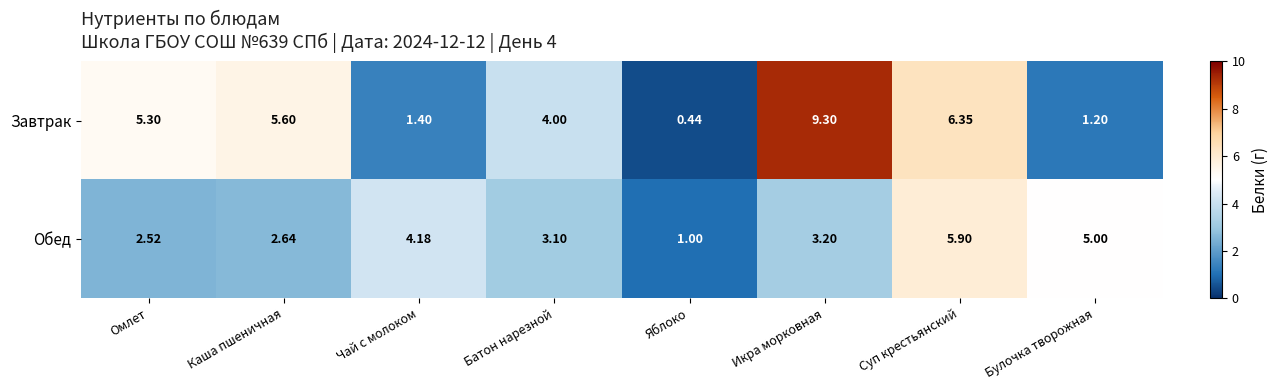

At which category is the sum across all series the highest?

Икра морковная